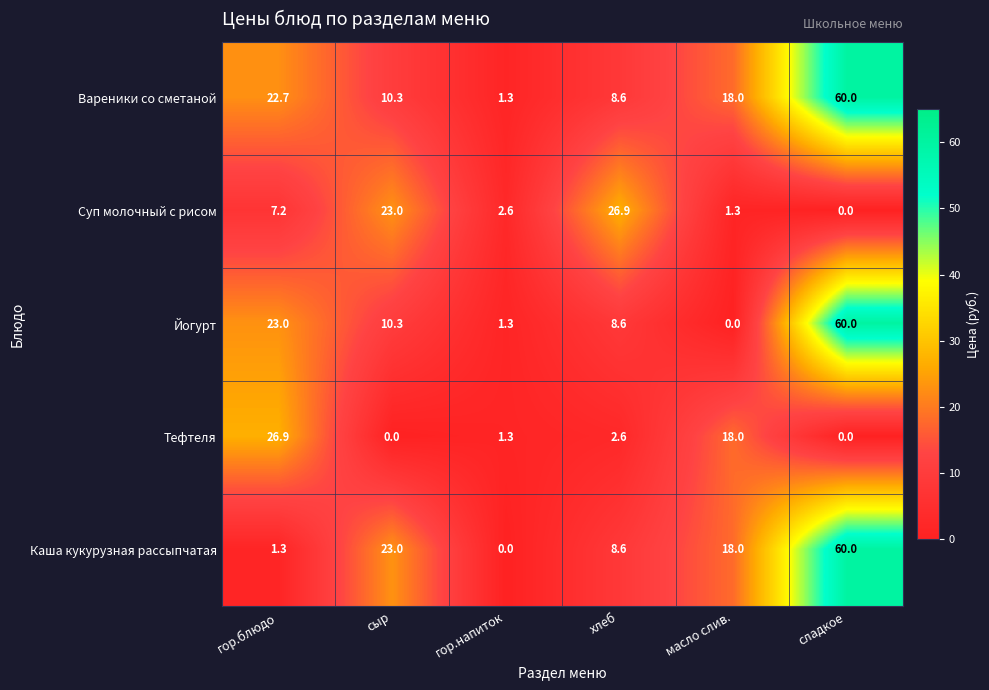

What is the difference between the highest and lowest values at гор.блюдо?

25.6